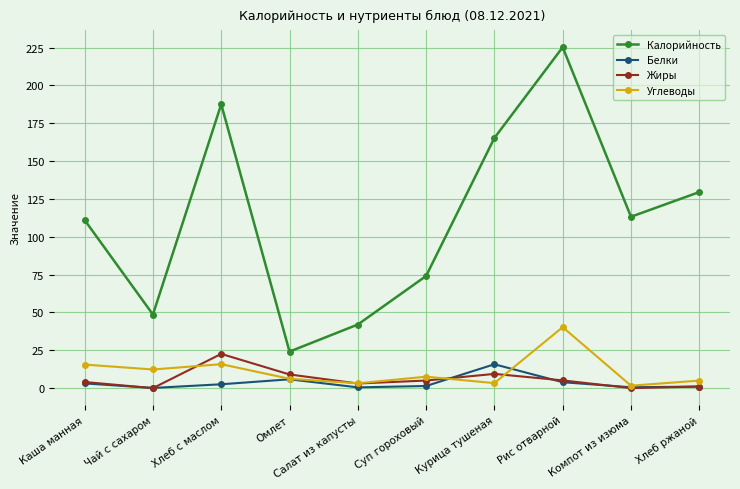

In Белки, how many points are higher than both neighbors (excluding endpoints)?

2